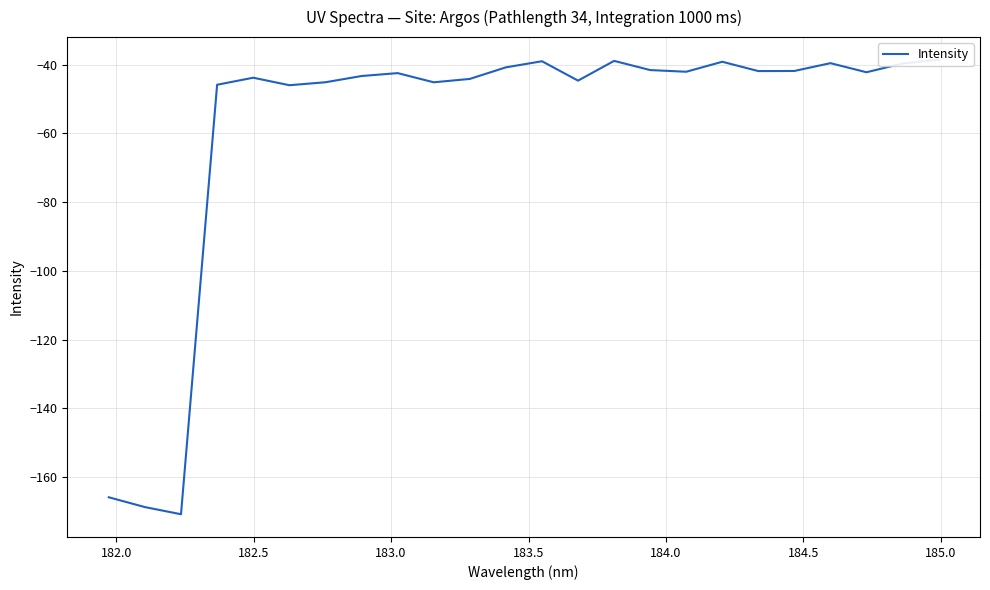

How many values are below -42?

14